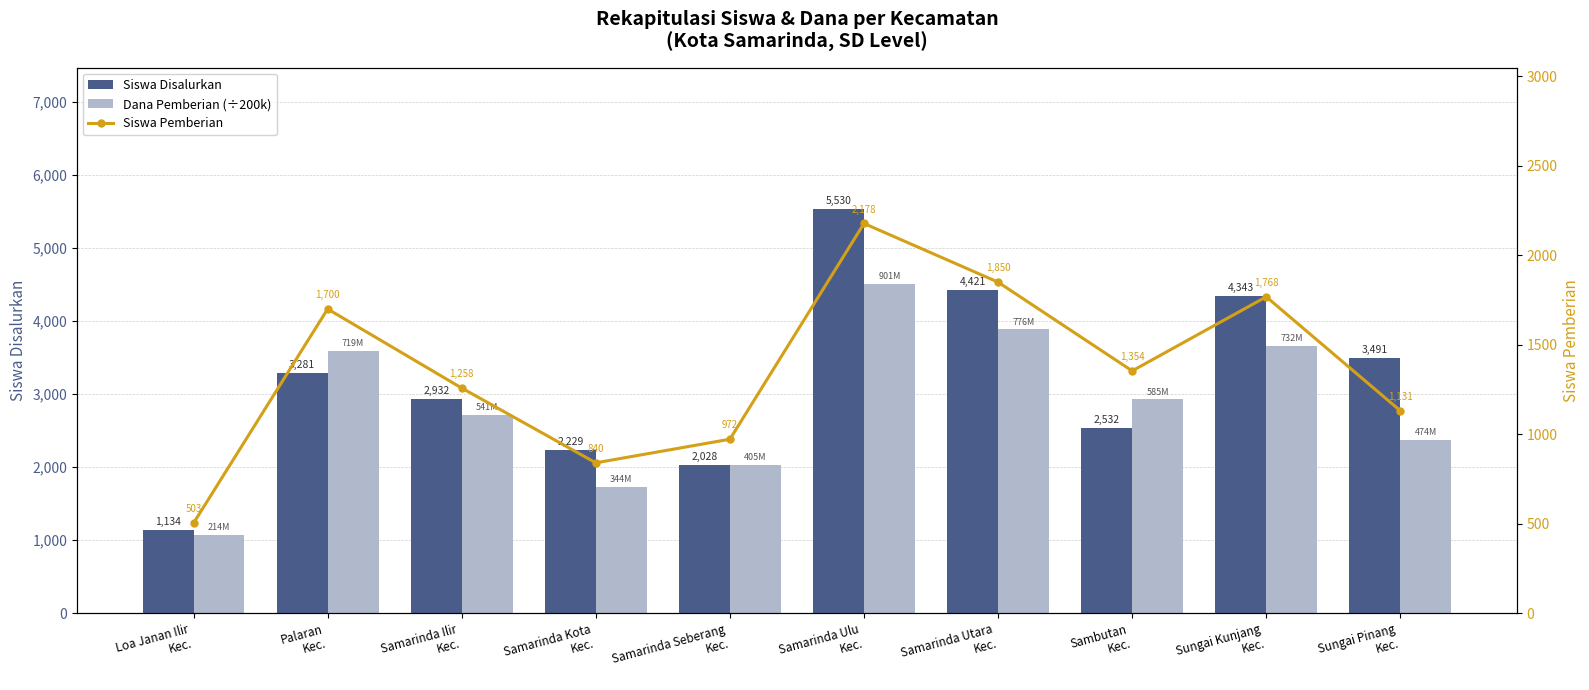

Reading left to right, extract all data points from this chart.

Siswa Disalurkan: 1134.0	3281.0	2932.0	2229.0	2028.0	5530.0	4421.0	2532.0	4343.0	3491.0
Dana Pemberian (÷200k): 1068.8	3593.2	2706.8	1721.2	2027.2	4504.5	3882.4	2923.9	3659.6	2368.1
Siswa Pemberian: 503.0	1700.0	1258.0	840.0	972.0	2178.0	1850.0	1354.0	1768.0	1131.0